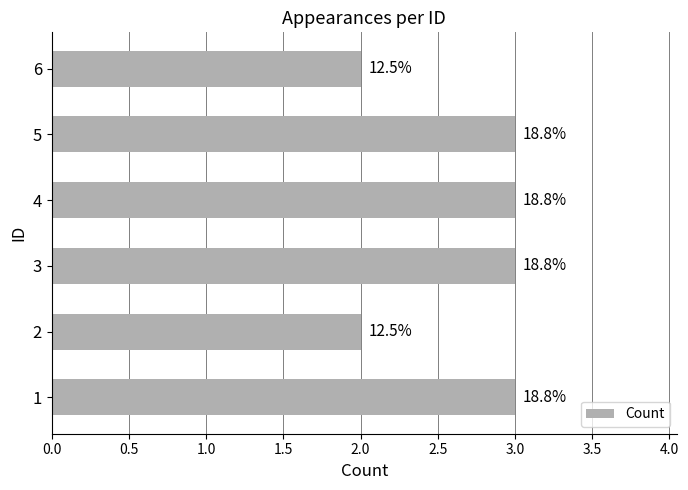

Count the values in the range 2 to 3.

6